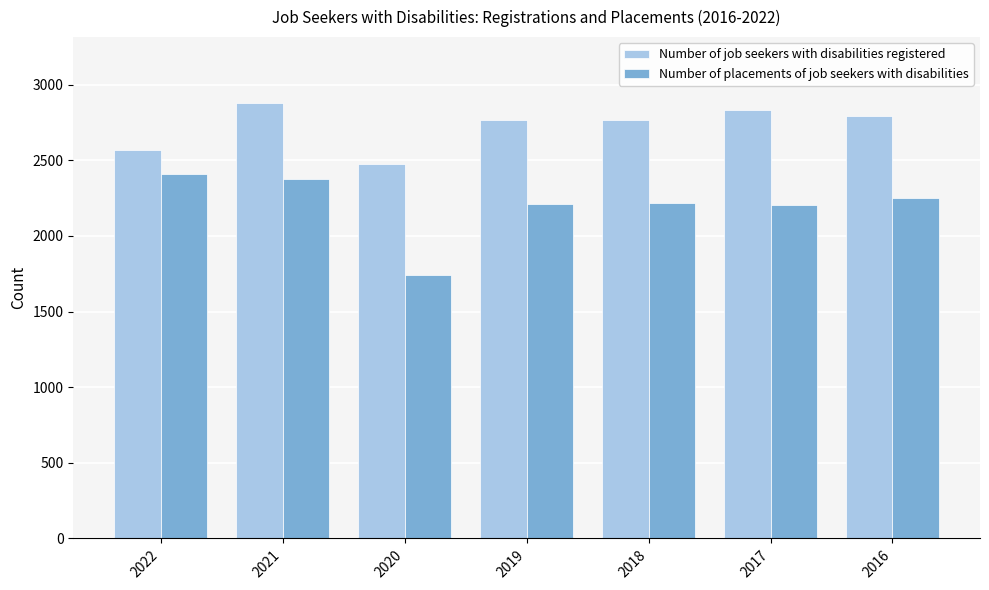

Count the number of data series in this chart.

2